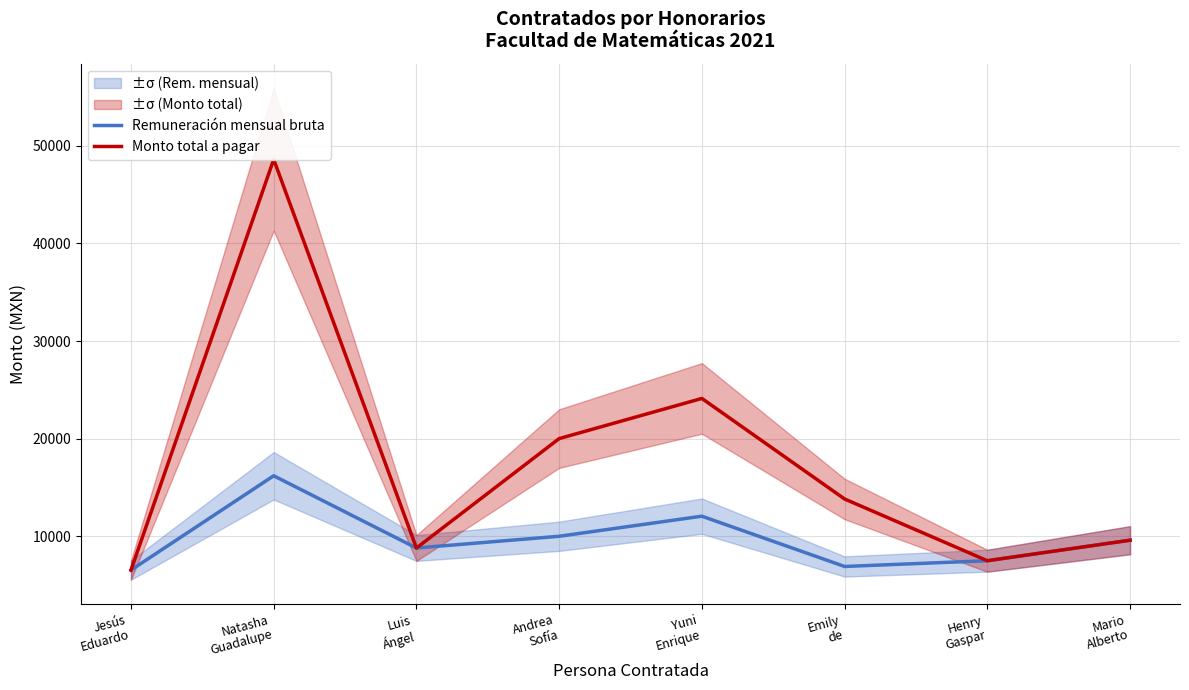

Reading left to right, list all the values displayed in this chart.

Remuneración mensual bruta: Jesús
Eduardo=6540.0	Natasha
Guadalupe=16200.0	Luis
Ángel=8801.0	Andrea
Sofía=10004.0	Yuni
Enrique=12060.3	Emily
de=6911.0	Henry
Gaspar=7500.0	Mario
Alberto=9600.0
Monto total a pagar: Jesús
Eduardo=6540.0	Natasha
Guadalupe=48600.0	Luis
Ángel=8801.0	Andrea
Sofía=20008.0	Yuni
Enrique=24120.7	Emily
de=13822.0	Henry
Gaspar=7500.0	Mario
Alberto=9600.0